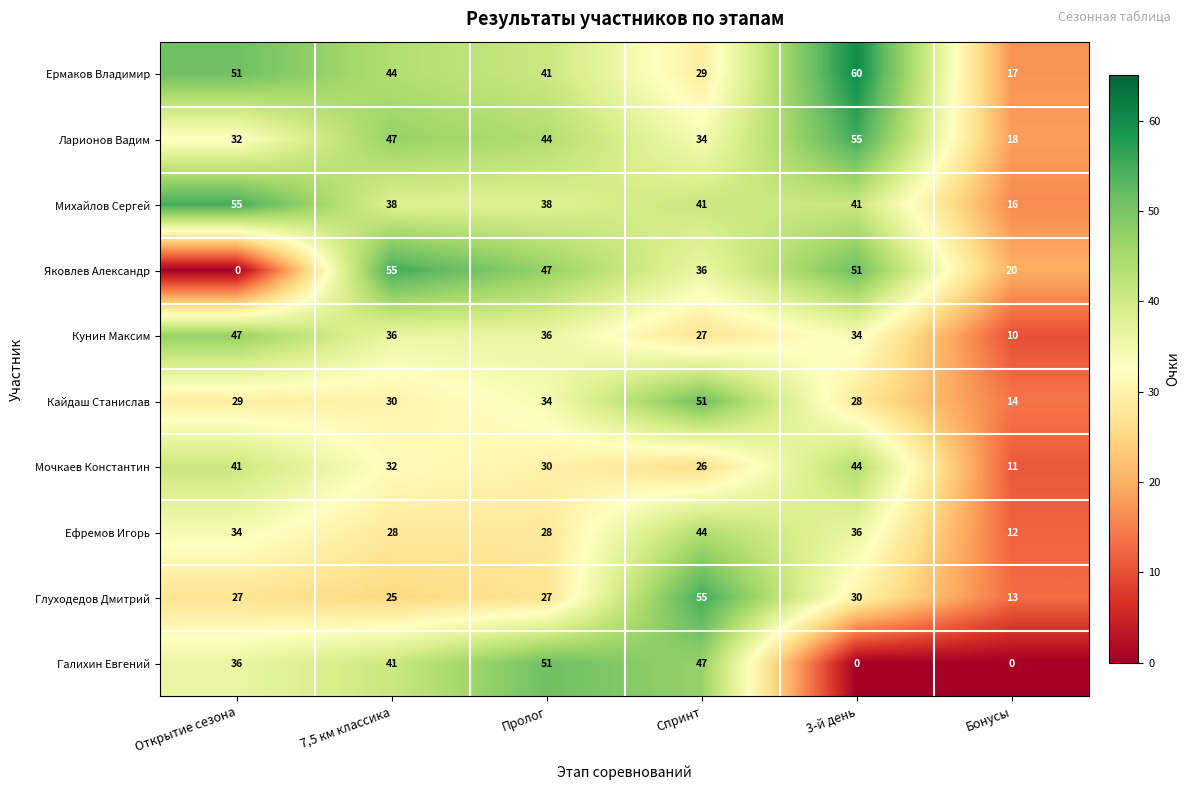

How many categories are shown in the chart?

6